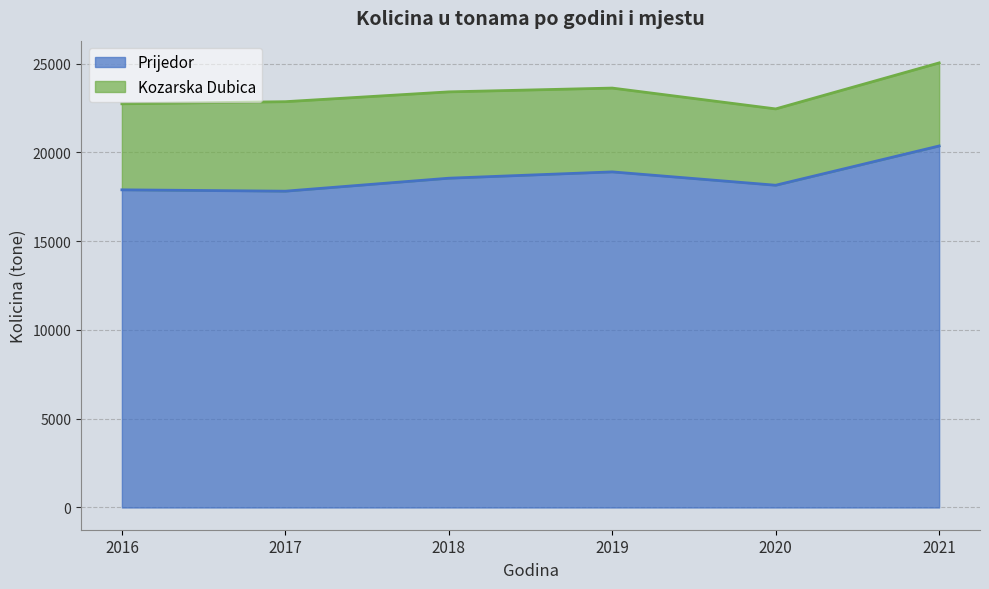

What is the value of the 1st point from the left?

17892.2